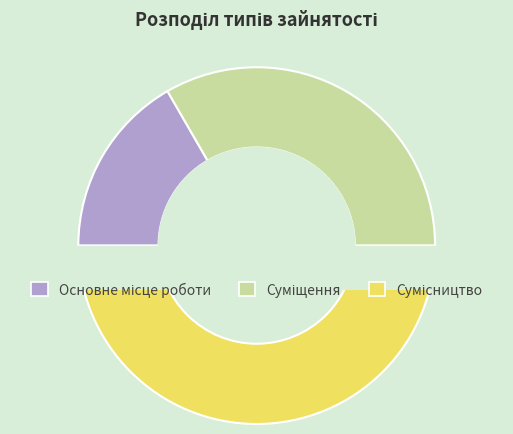

Count the number of slices in the pie.

3